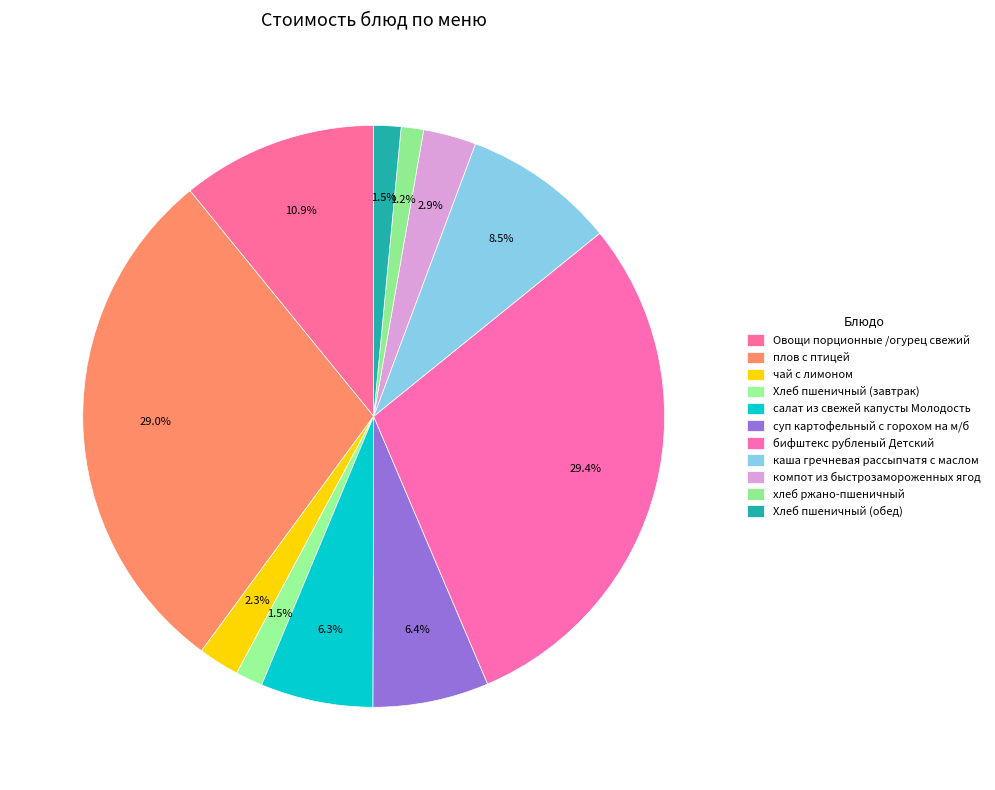

How many segments does this pie chart have?

11